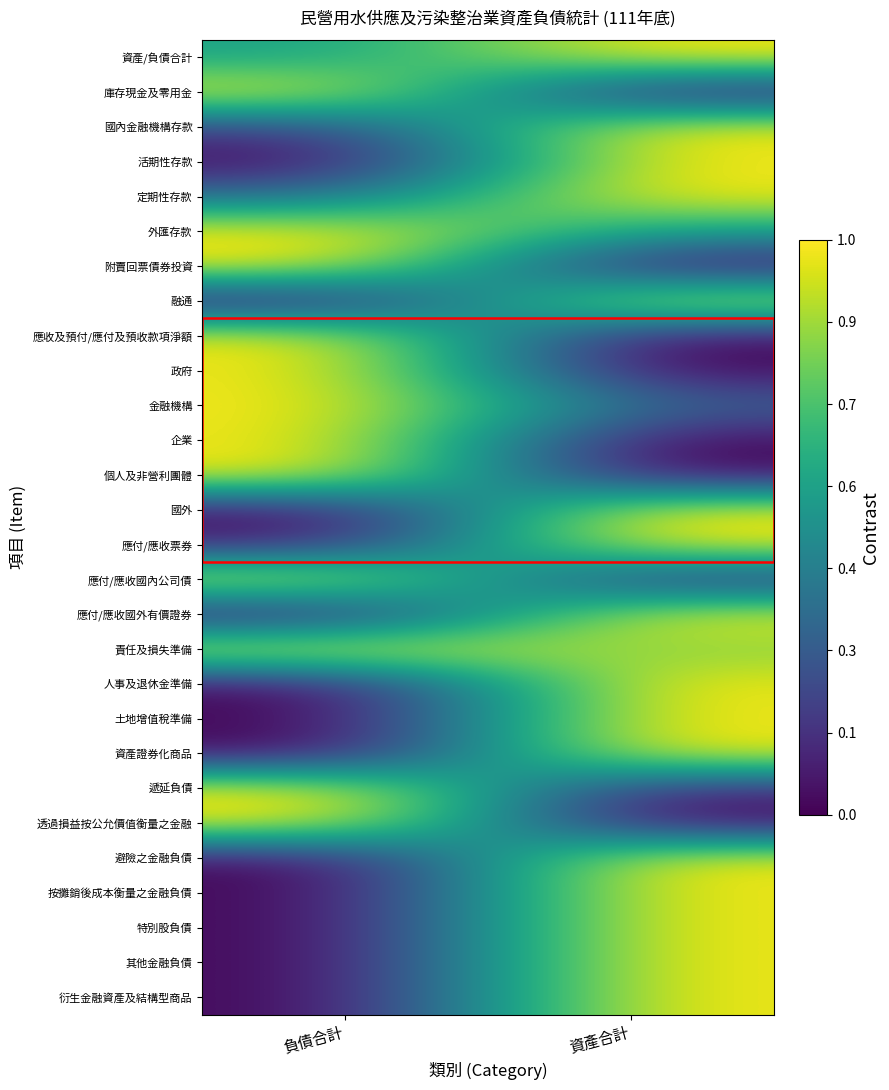

At which category does the chart reach its minimum across all series?

負債合計